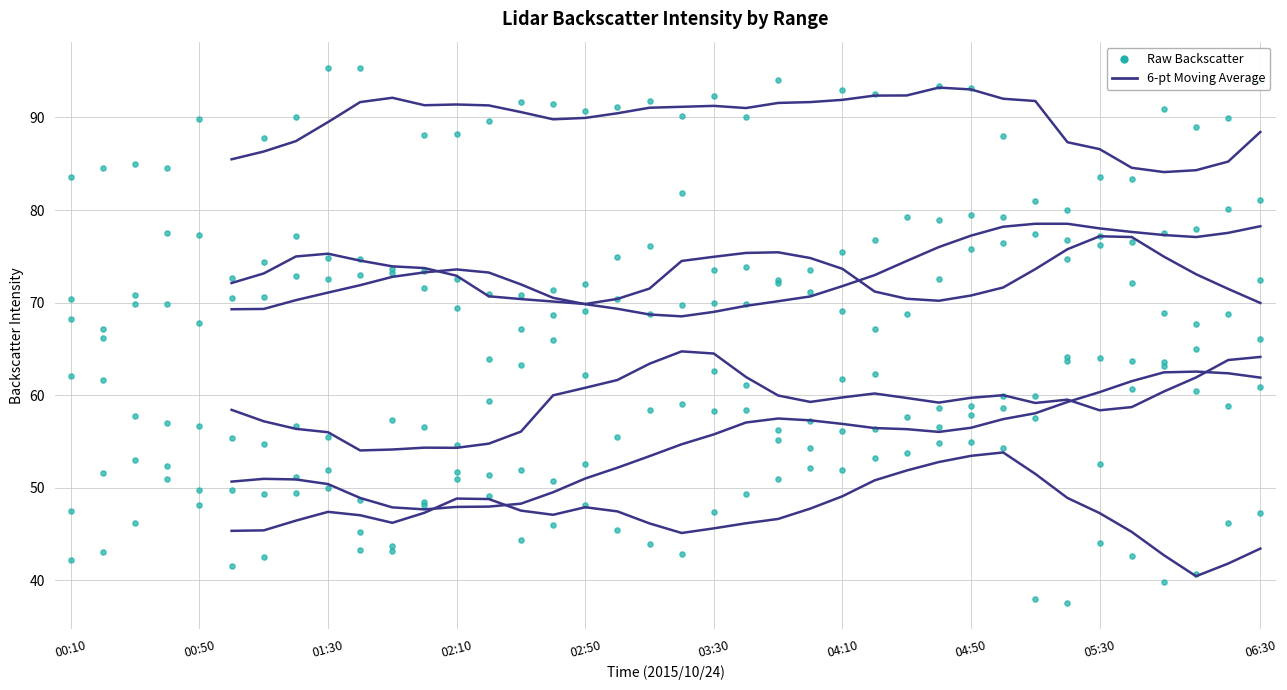

What is the total value across all series at 2015/10/24 06:10?

179.1